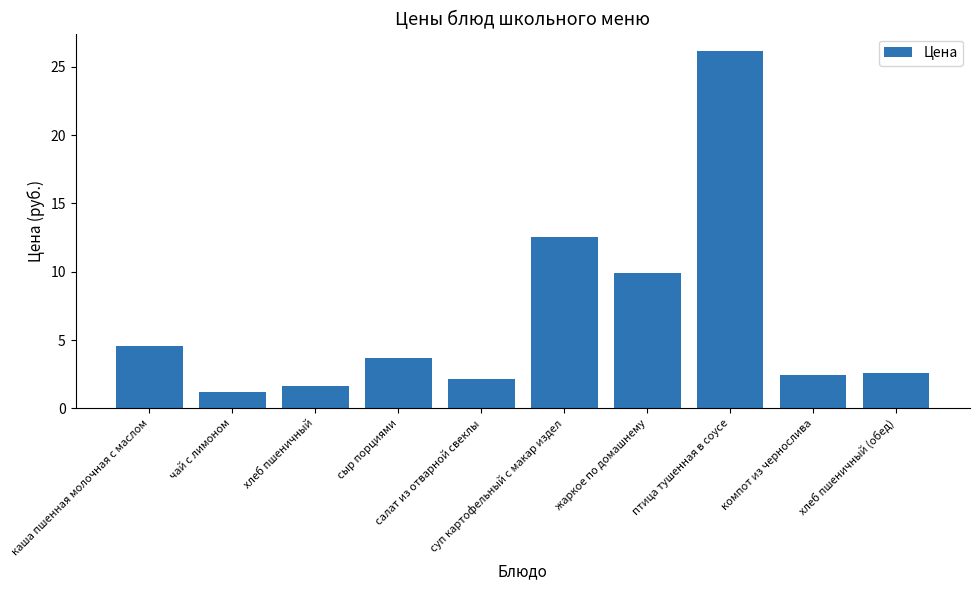

Approximately how many times larger is the value at чай с лимоном compared to хлеб пшеничный?

0.8